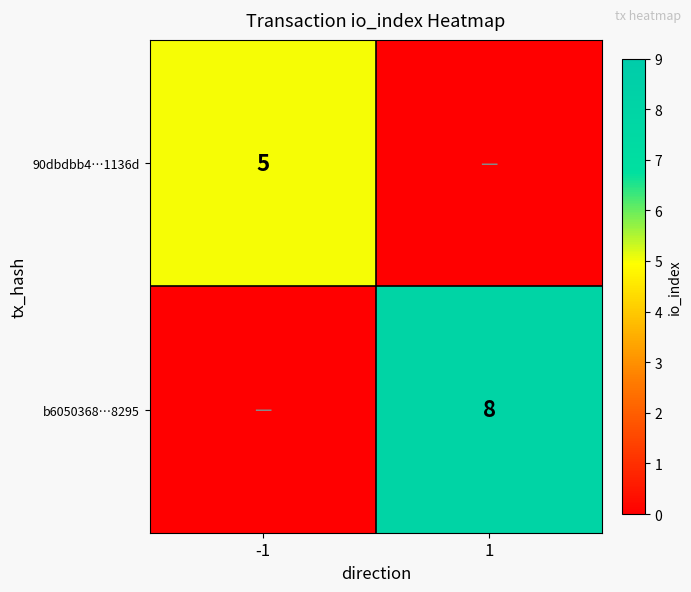

The value of 90dbdbb4…1136d at -1 is 3. True or false?

False